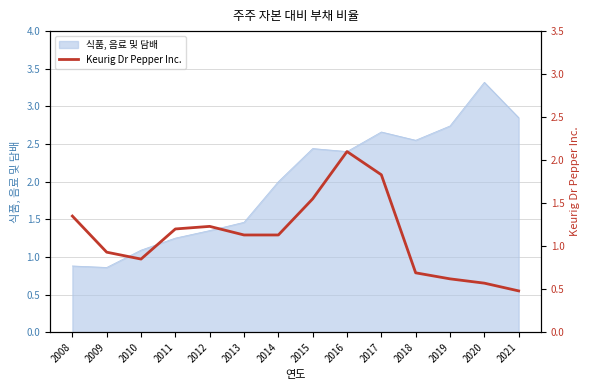

Which category has the highest value in the 식품, 음료 및 담배 series?

2020